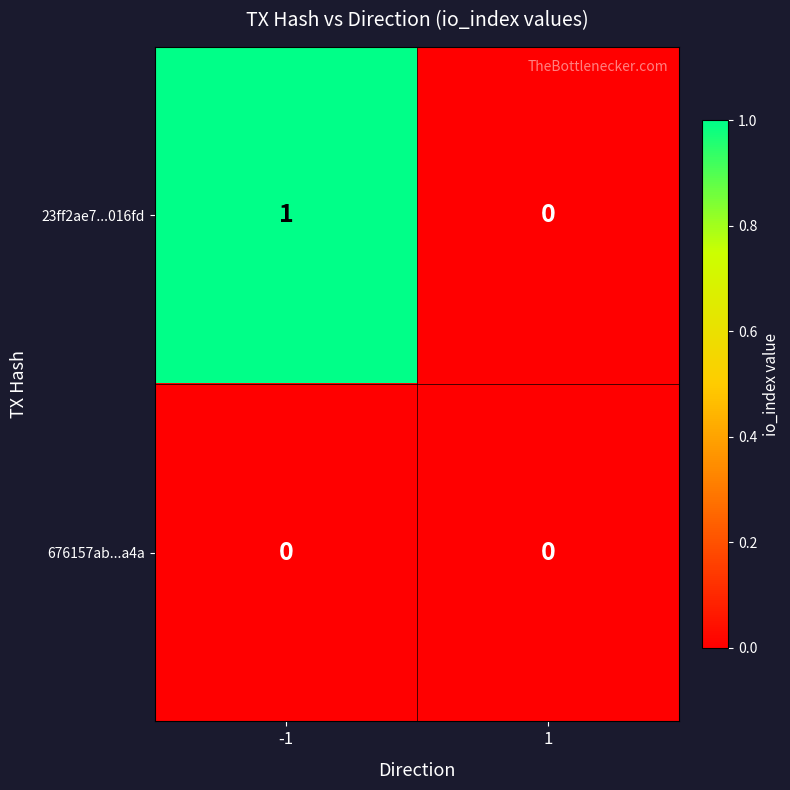

Is it true that 23ff2ae7...016fd equals 0 at -1?

False